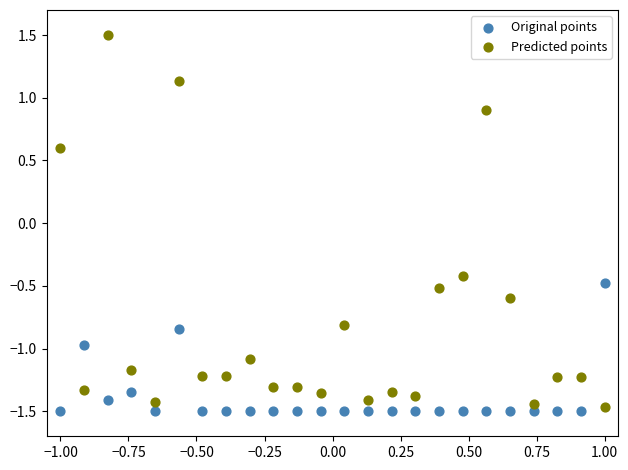

Which series has the largest Y range (max minus min)?

Predicted points